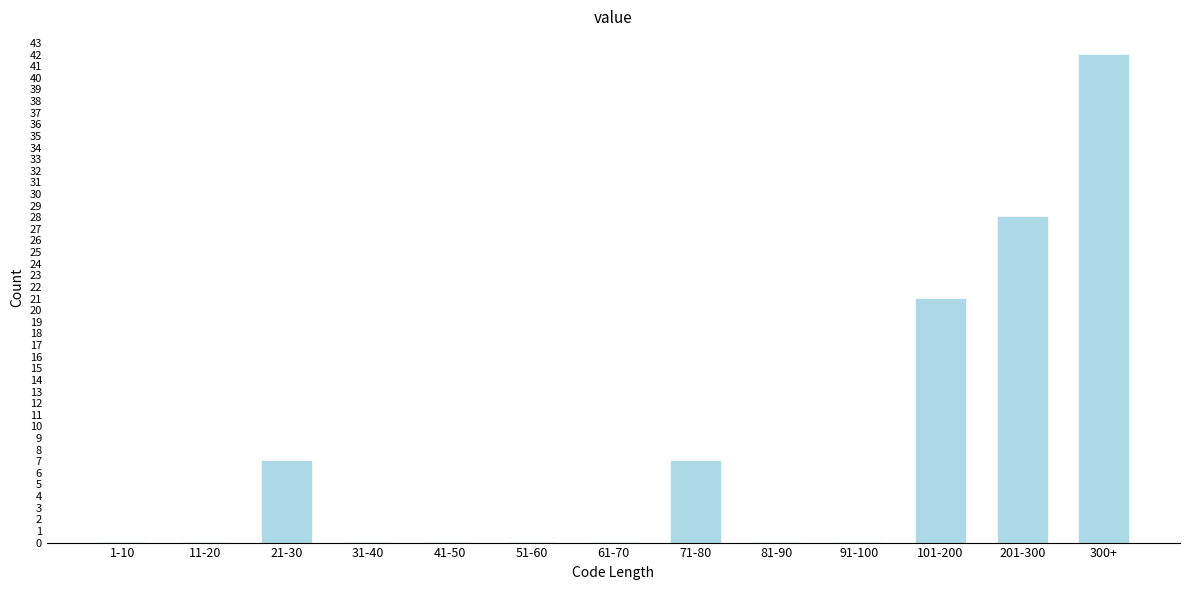

Reading left to right, what are all the values shown in this chart?

1-10=0	11-20=0	21-30=7	31-40=0	41-50=0	51-60=0	61-70=0	71-80=7	81-90=0	91-100=0	101-200=21	201-300=28	300+=42